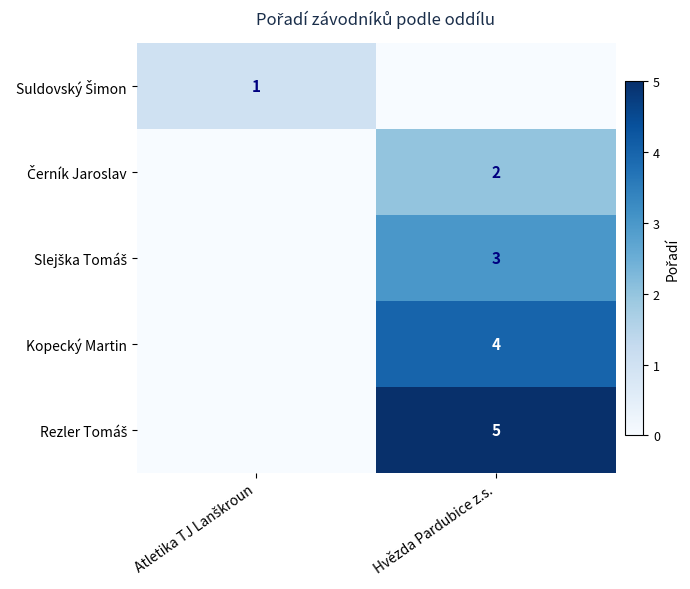

Which label corresponds to the largest value in the chart?

Hvězda Pardubice z.s.